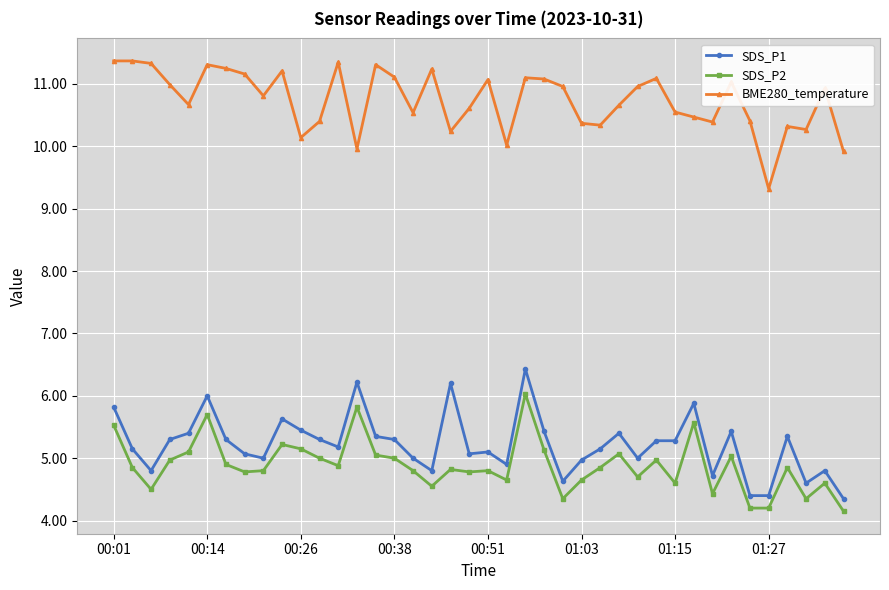

What is the difference between the maximum and minimum values in the SDS_P2 series?

1.9